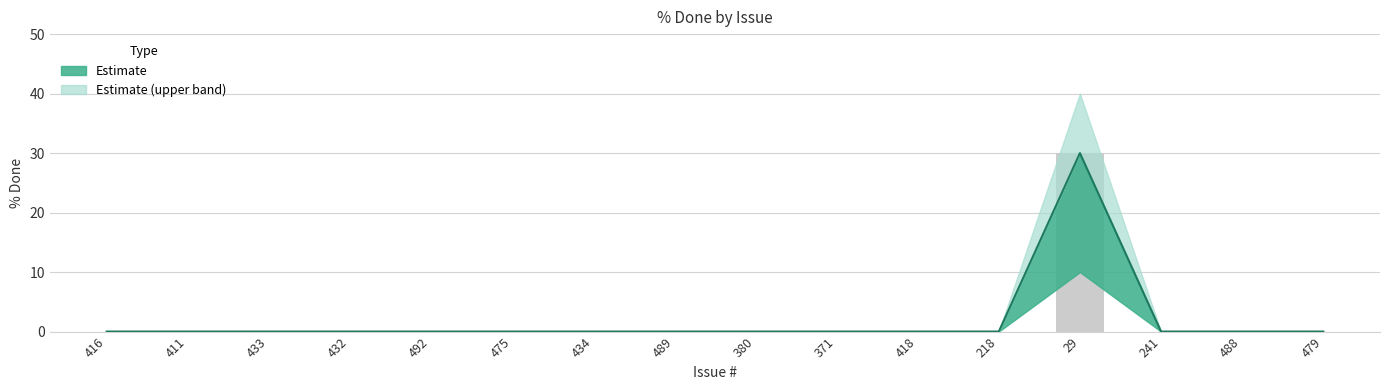

Between 489 and 380, which is larger?

489